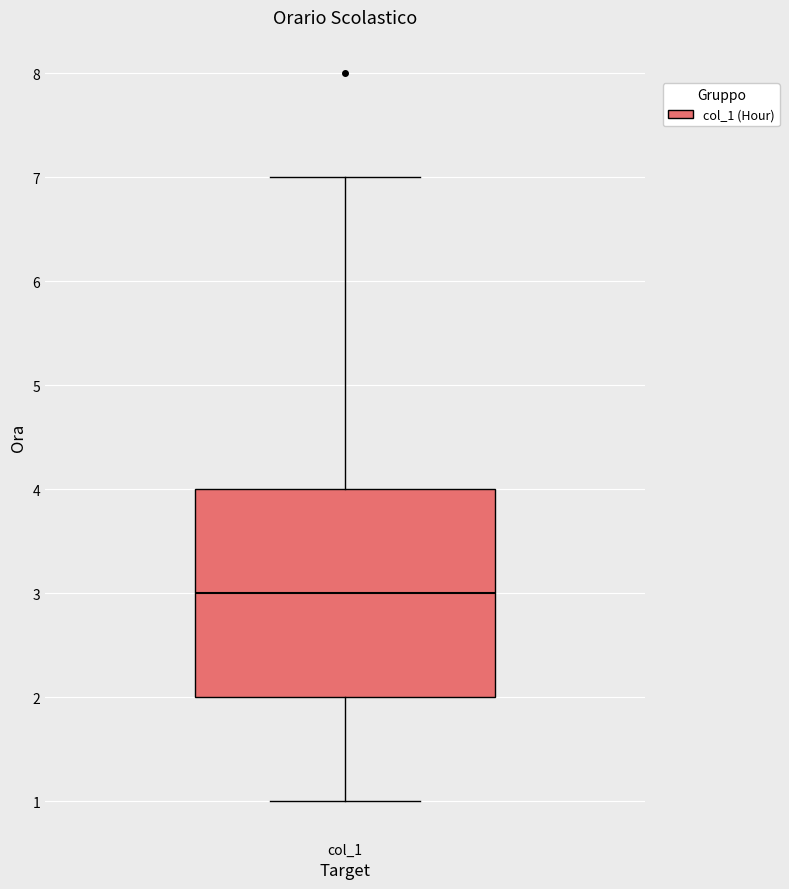

Read this box plot against the y-axis: the position of the median line, the range covered by the box, and the ends of both whiskers. The values are not printed on the chart, so give them approximately, as read against the axis.

median 3, box 2 to 4, whiskers 1 to 7